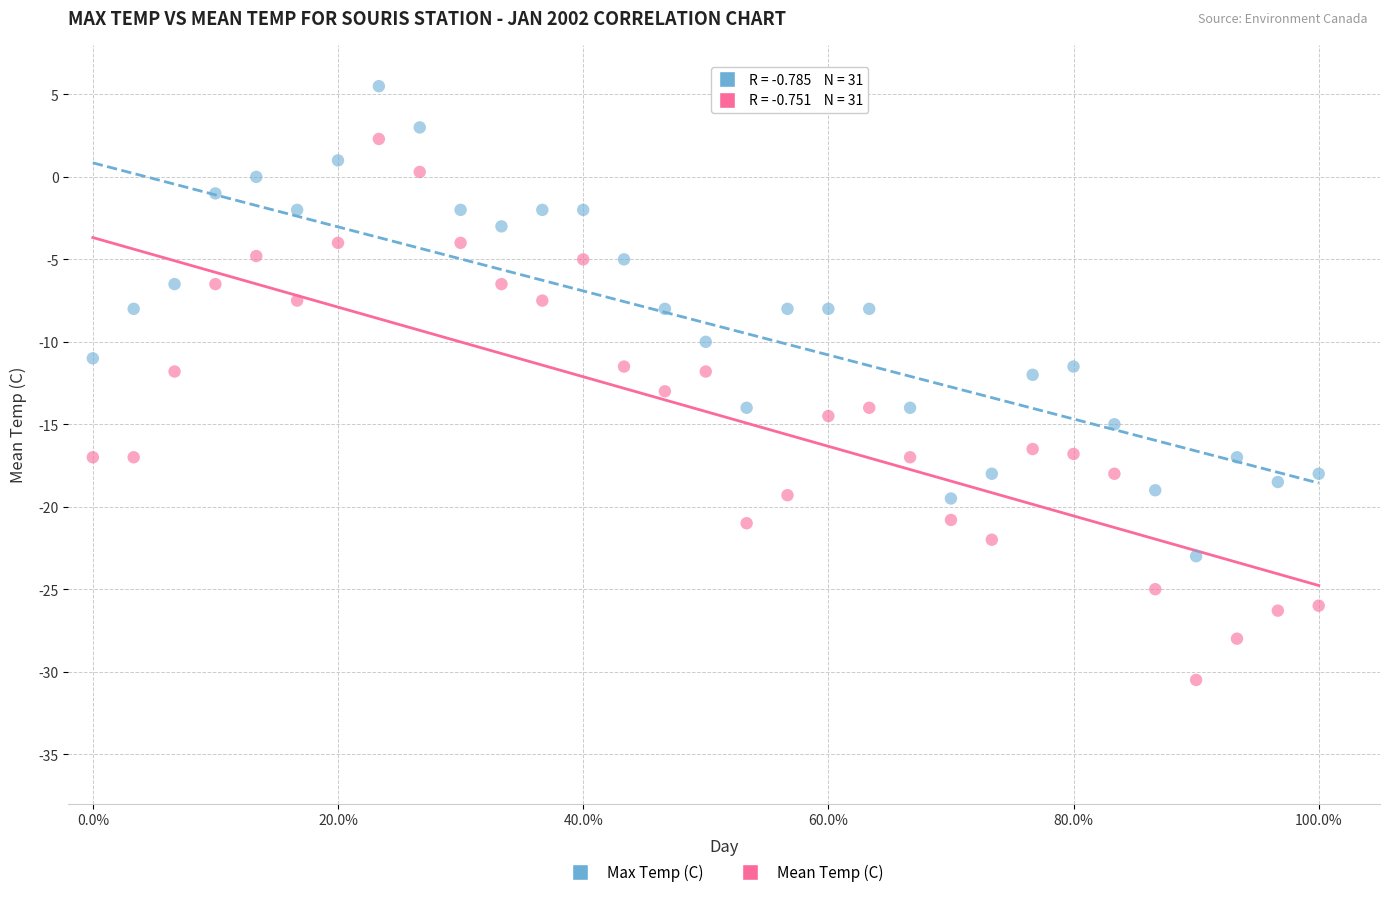

Across all data points, what is the range of Y values (max minus min)?

36.0